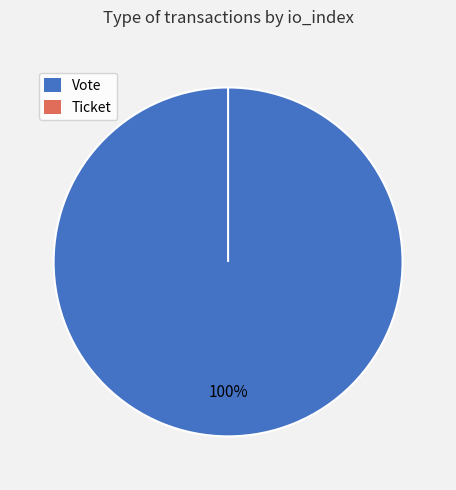

Is it true that Ticket is 1% of the pie?

False